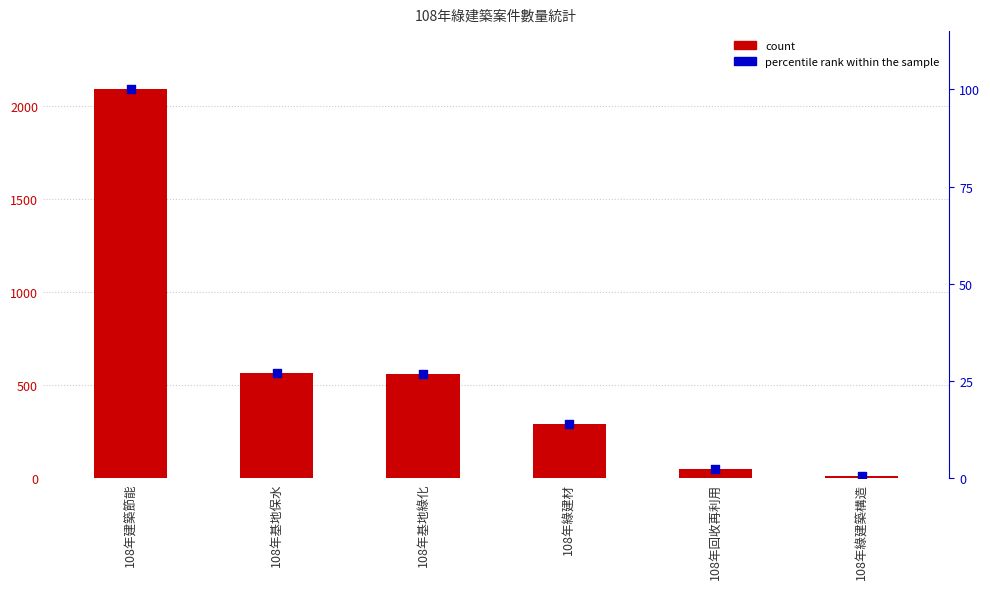

Which series contains the lowest Y value?

percentile rank within the sample